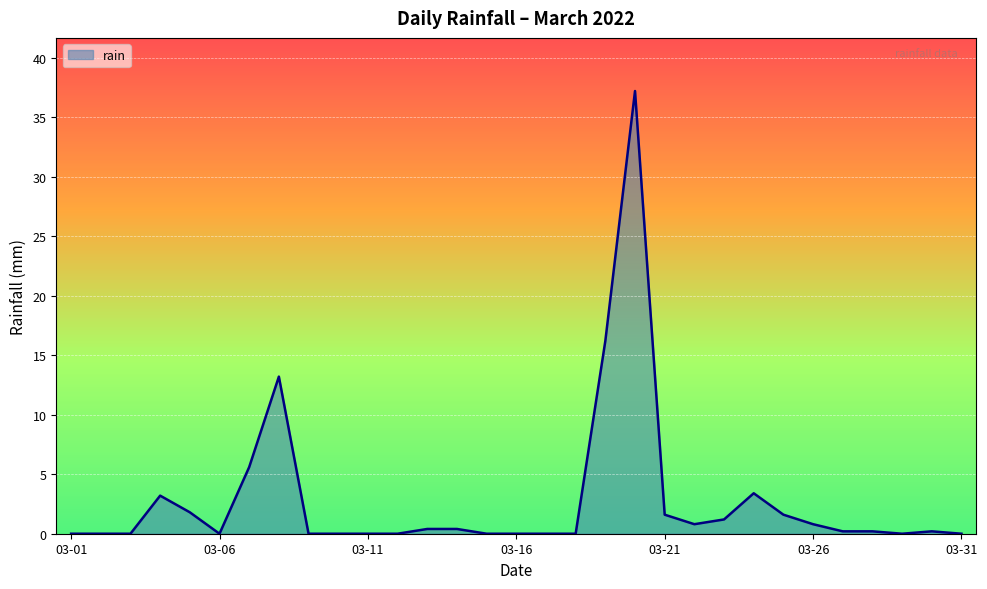

Reading left to right, extract all data points from this chart.

0.0	0.0	0.0	3.2	1.8	0.0	5.6	13.2	0.0	0.0	0.0	0.0	0.4	0.4	0.0	0.0	0.0	0.0	16.2	37.2	1.6	0.8	1.2	3.4	1.6	0.8	0.2	0.2	0.0	0.2	0.0